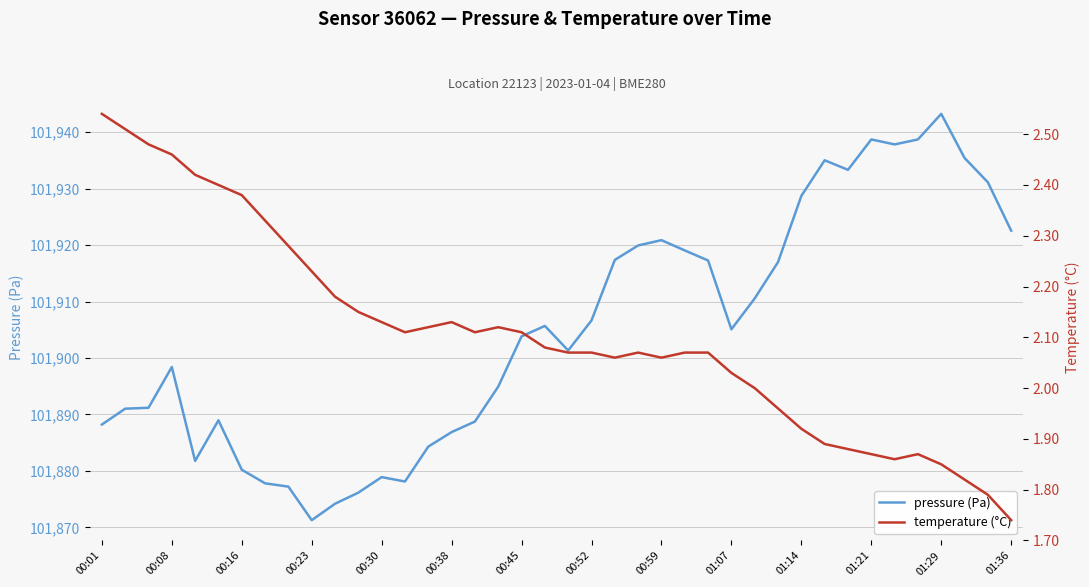

What is the average value of the temperature (°C) series?

2.1